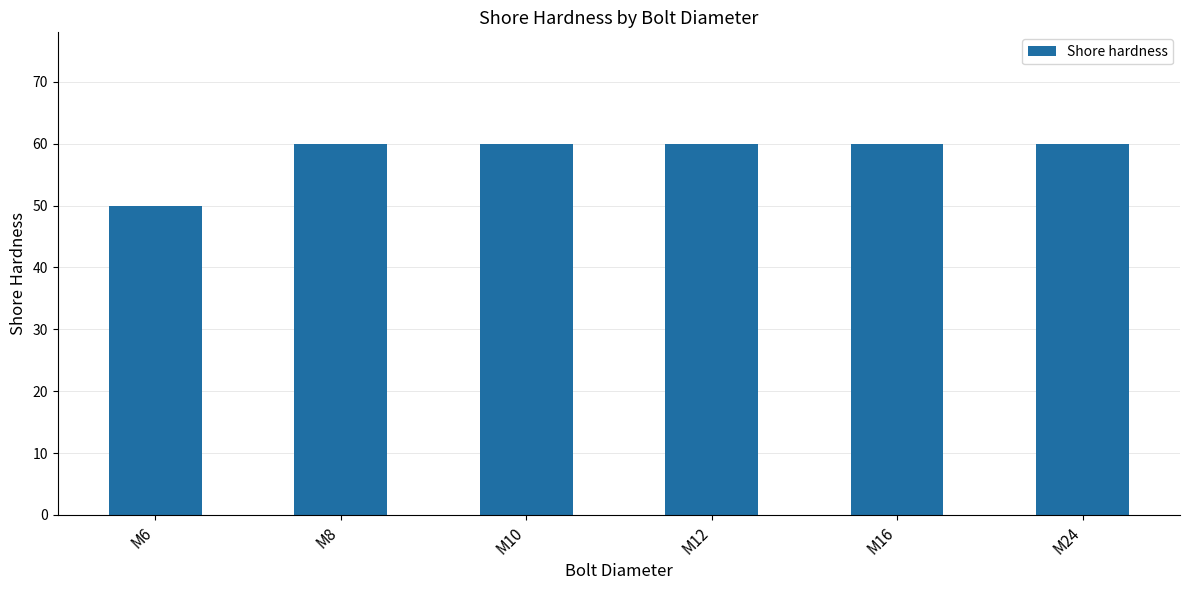

What is the value of the 1st bar from the left?

50